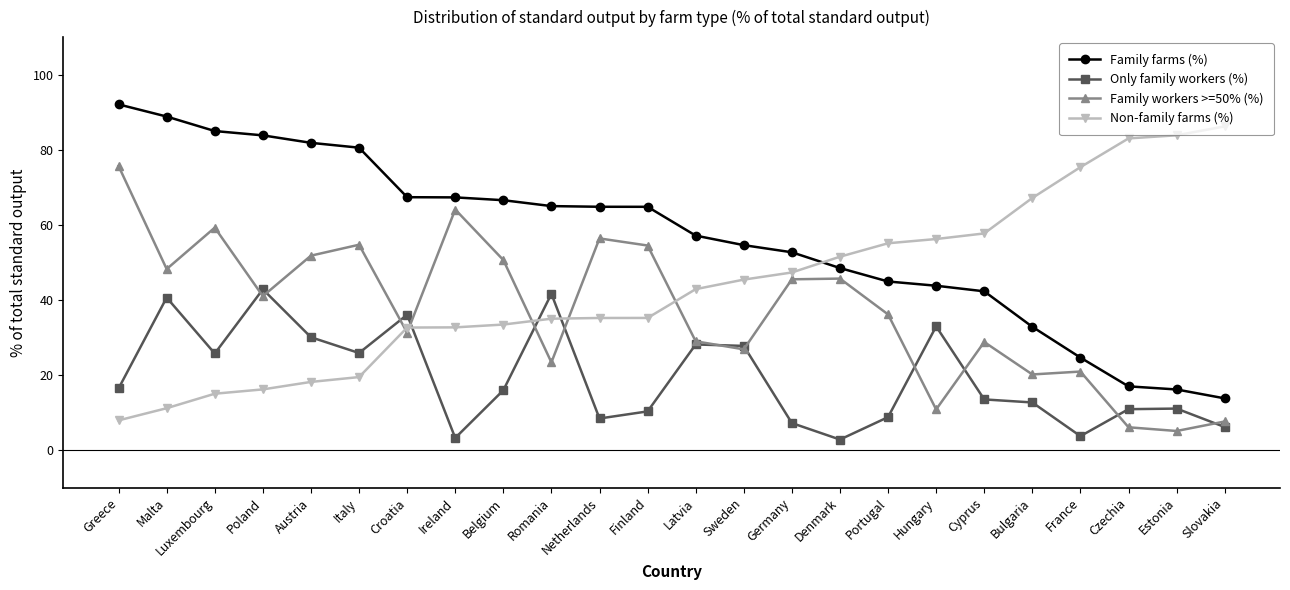

What is the maximum value shown in the chart?

92.1